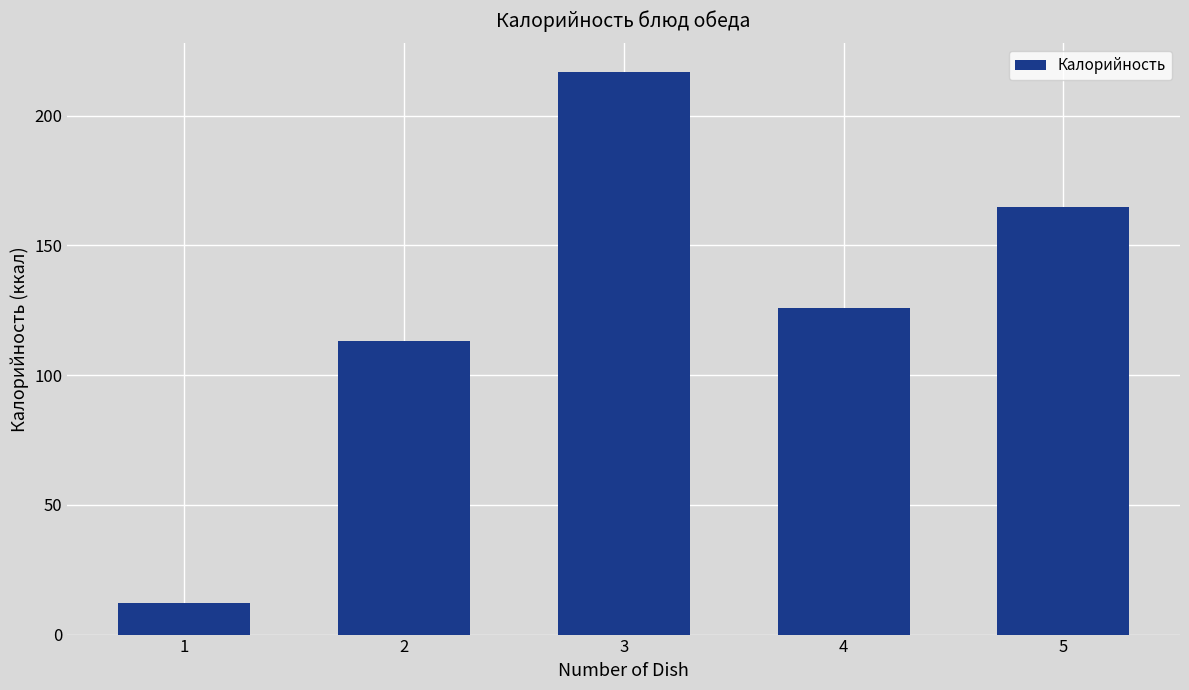

Approximately how many times larger is the value at 2 compared to 4?

0.9